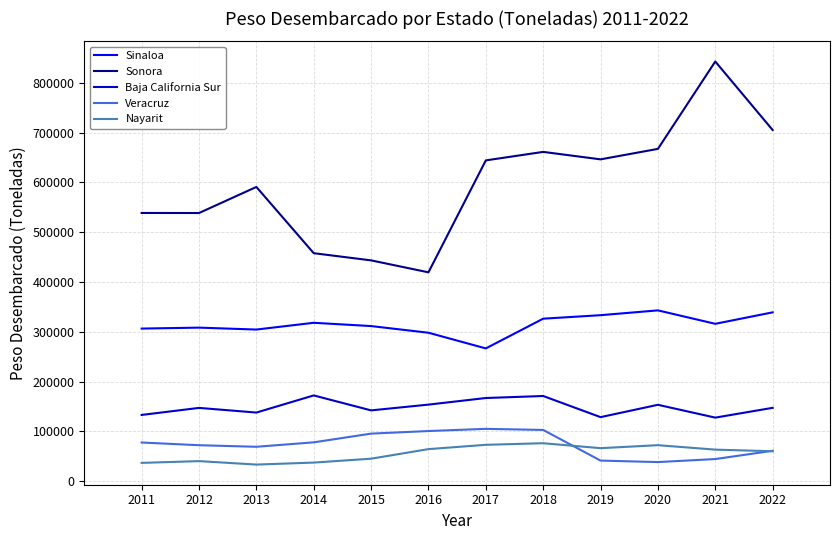

Which series has the largest range (max minus min)?

Sonora